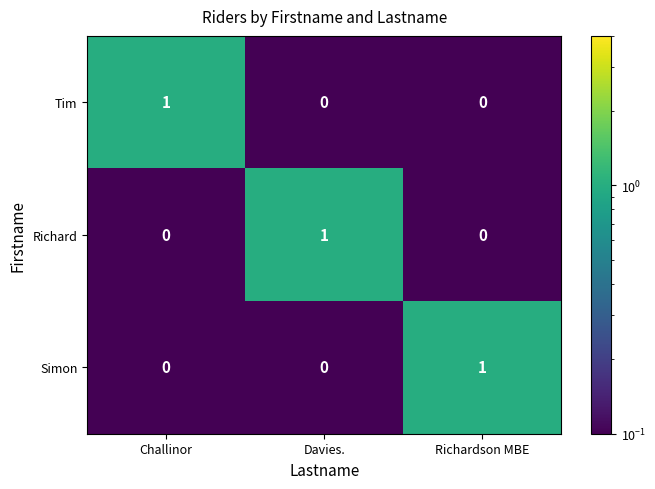

At how many categories does at least one series exceed 0?

3